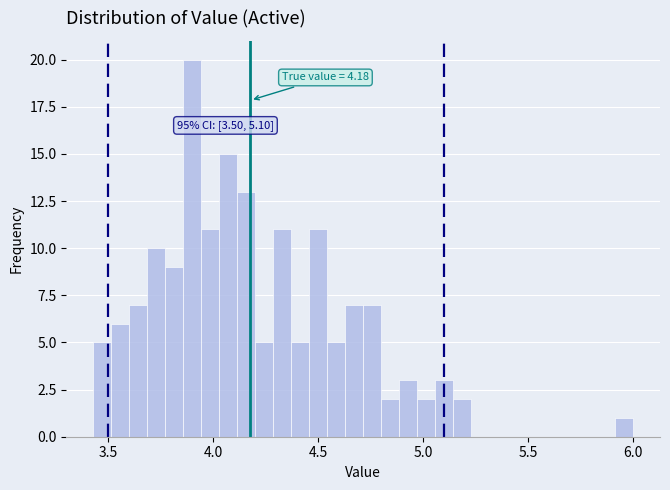

Around what value on the x-axis is the tallest bar? Give the approximate position of its centre, as read against the axis.

3.90